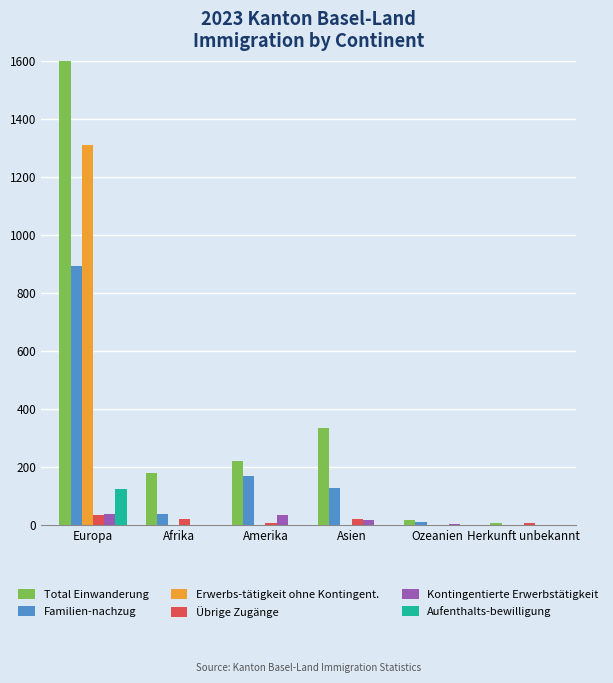

At Amerika, list the series in order from largest to smallest.

Total Einwanderung, Familien-nachzug, Kontingentierte Erwerbstätigkeit, Übrige Zugänge, Erwerbs-tätigkeit ohne Kontingent., Aufenthalts-bewilligung